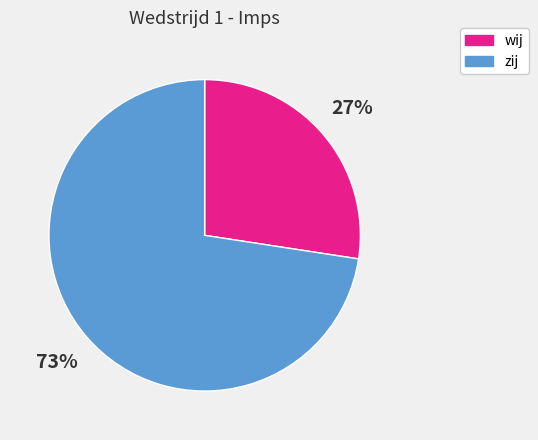

To the nearest percent, what is the average slice percentage?

50%